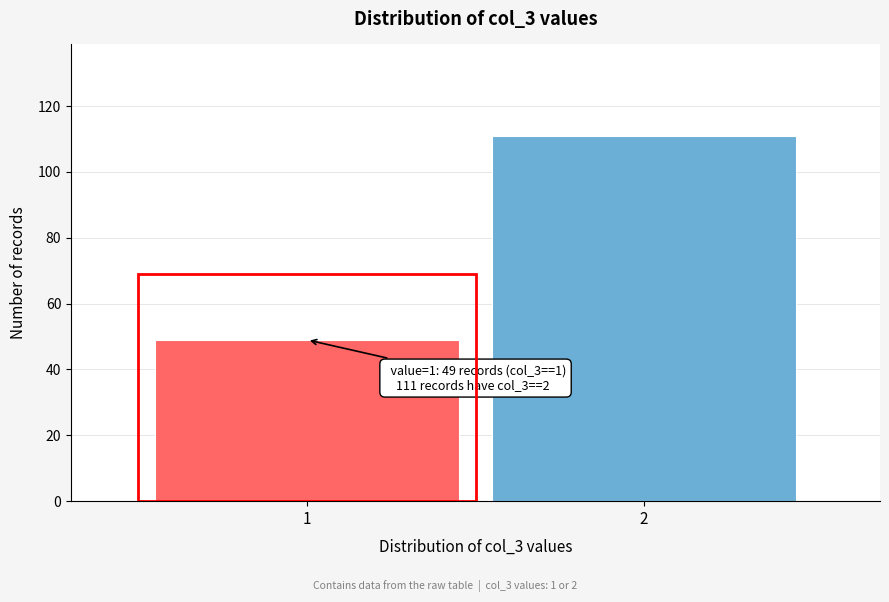

Reading left to right, what are all the values shown in this chart?

1=49	2=111